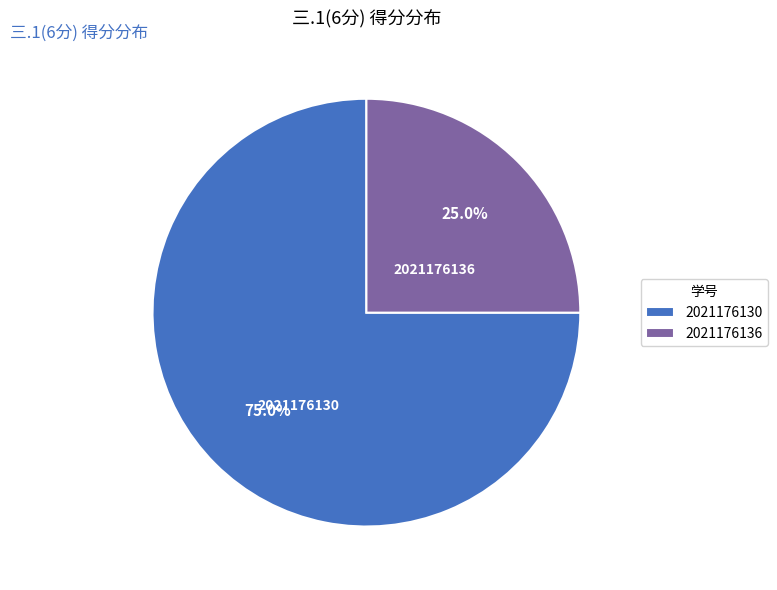

What percentage is the 2021176136 slice, to the nearest percent?

25%